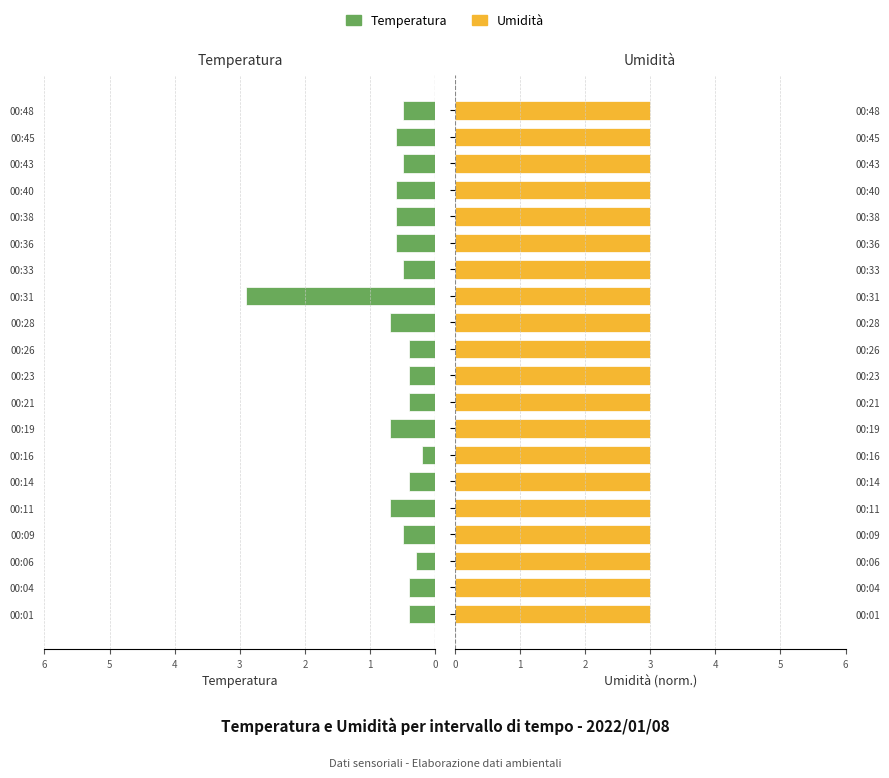

What is the sum of the Temperatura values at 00:04 and 00:14?

0.8